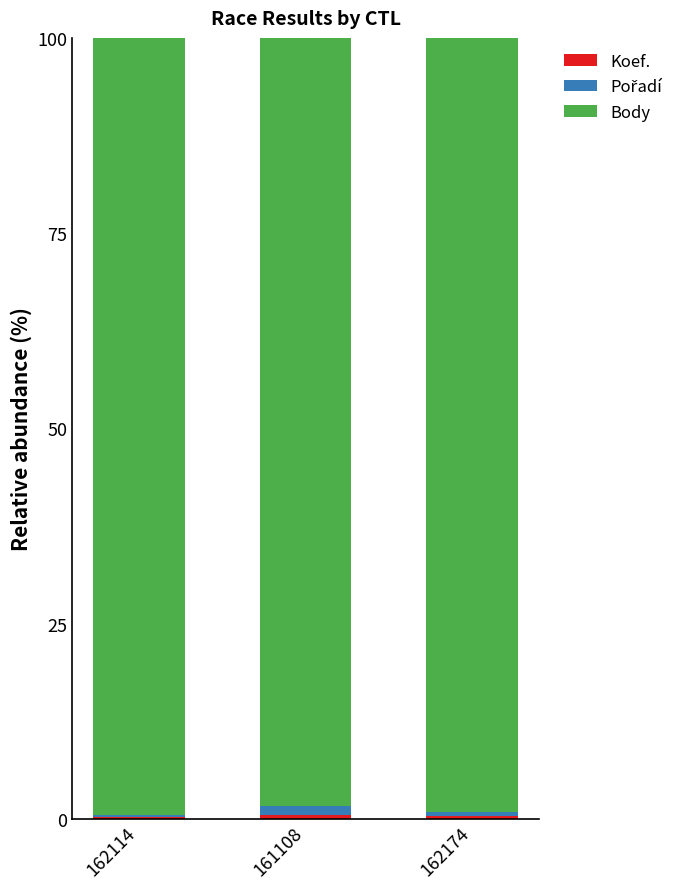

How many Koef. values are between 0 and 1?

3